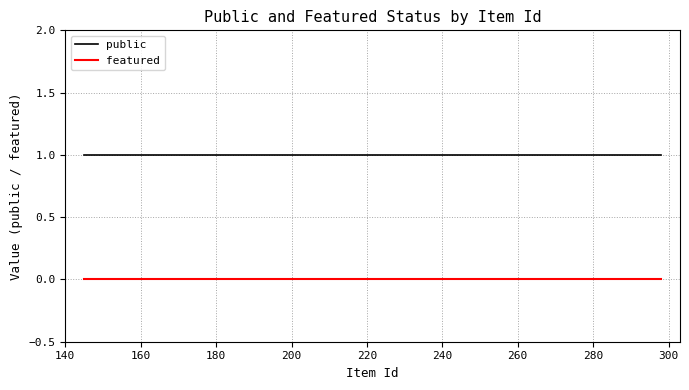

True or false: featured and public intersect in this chart.

False